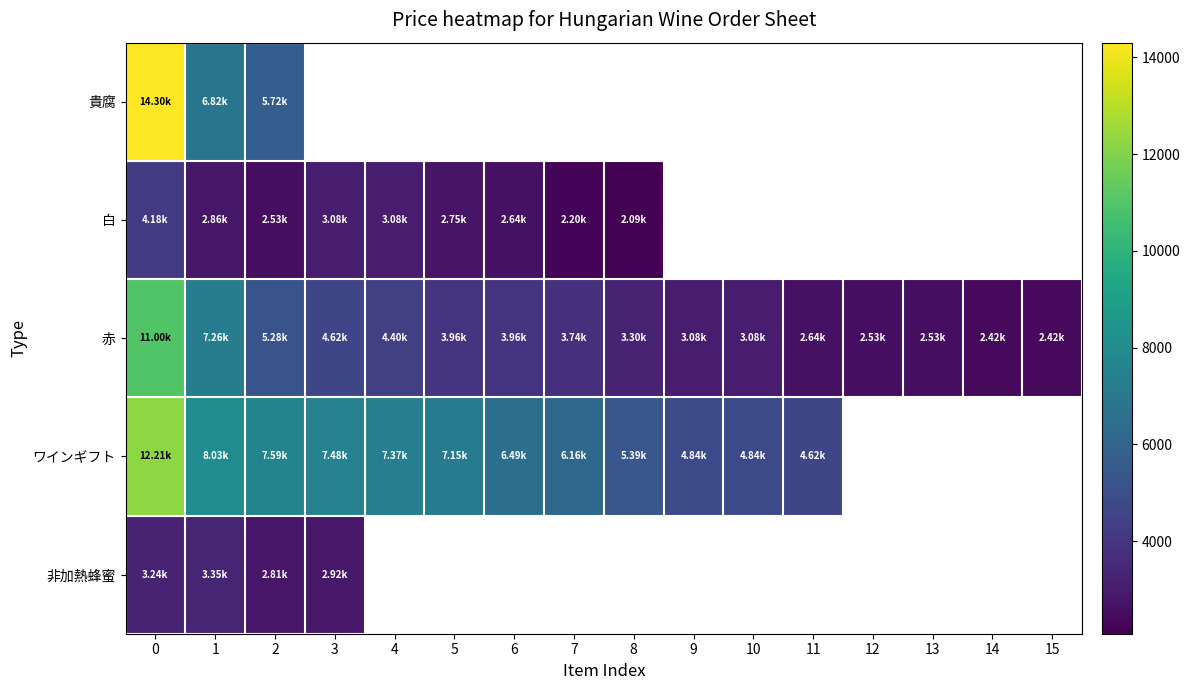

Between 10 and 8, which is larger?

8